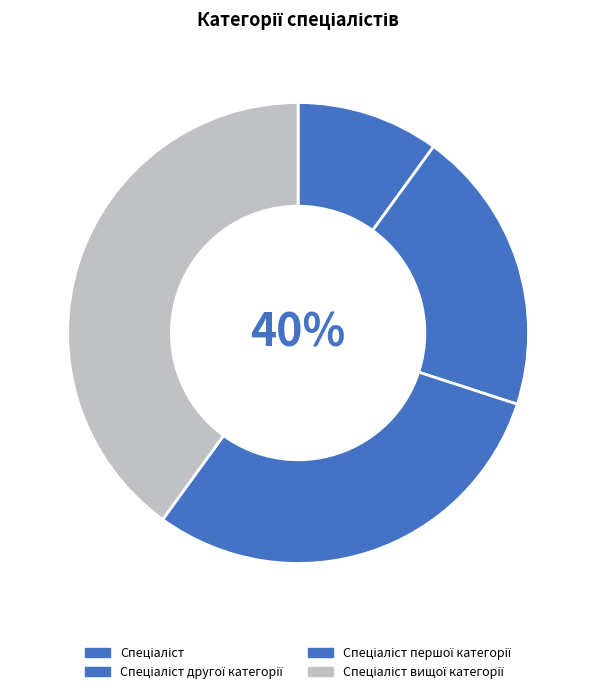

How many segments does this pie chart have?

4